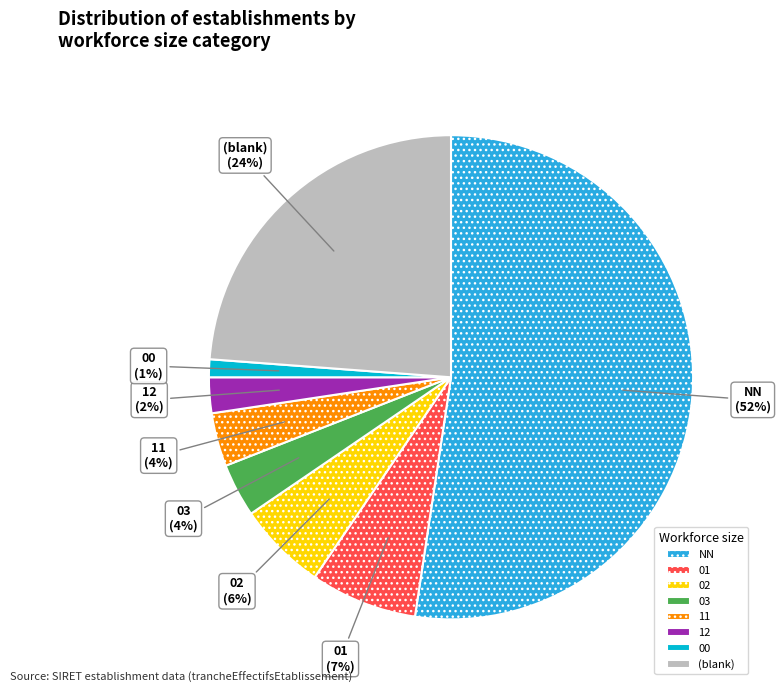

To the nearest percent, what is the difference between the largest and smallest slice percentages?

51%